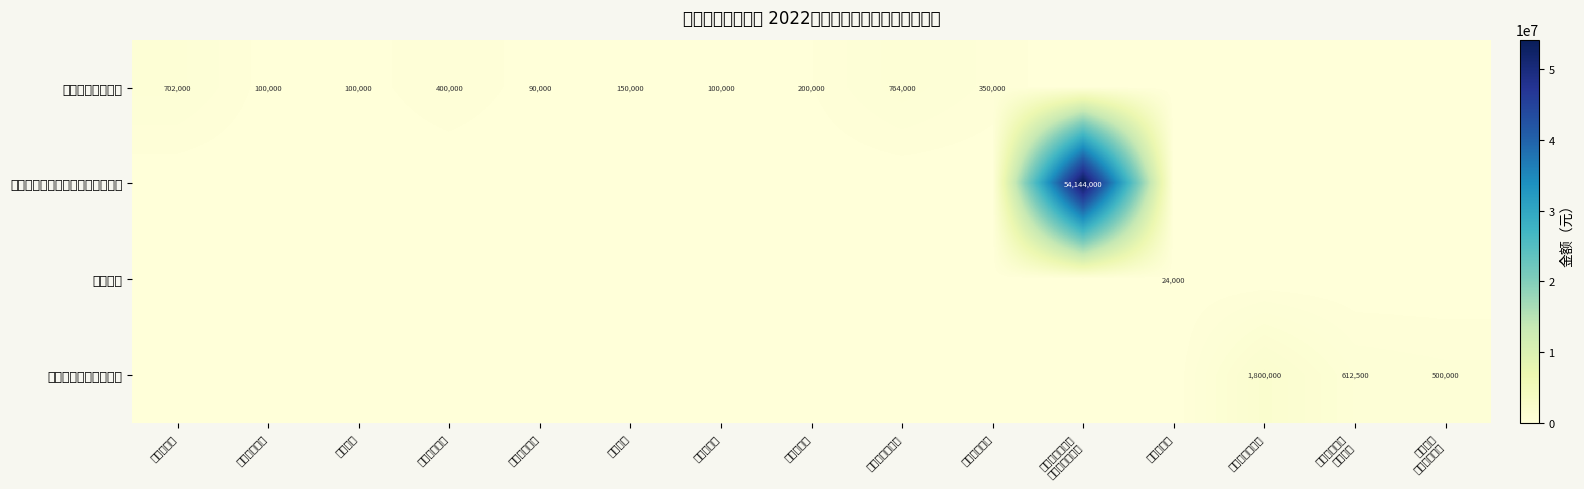

True or false: 一般行政管理事务 has a value of 307150 at 纪检组经费.

False